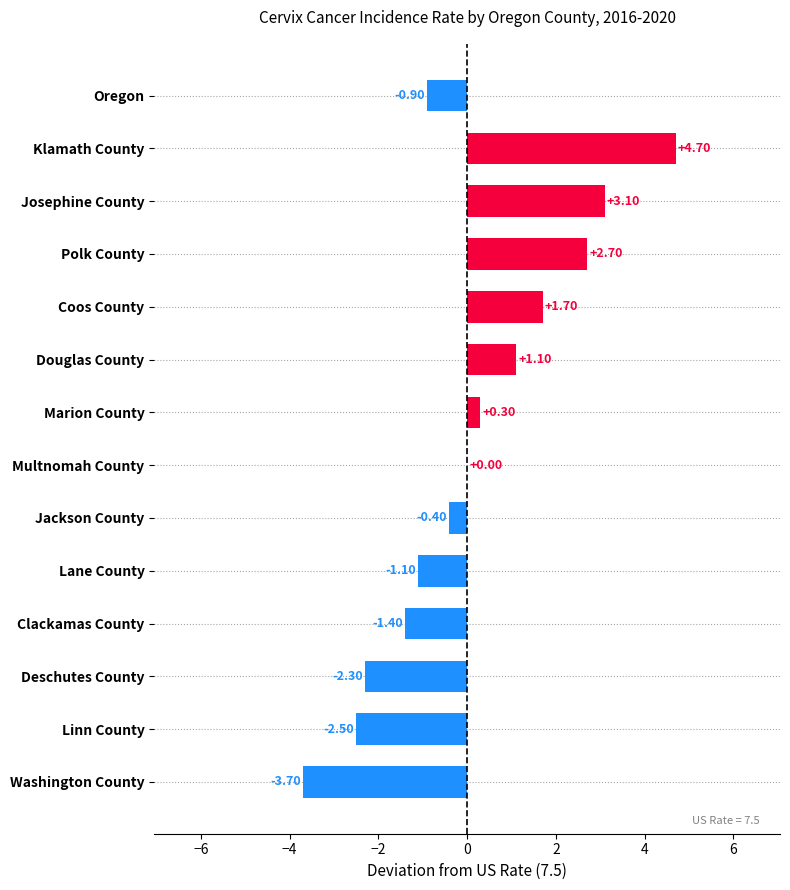

Are the bars grouped side by side (vs. stacked)?

No